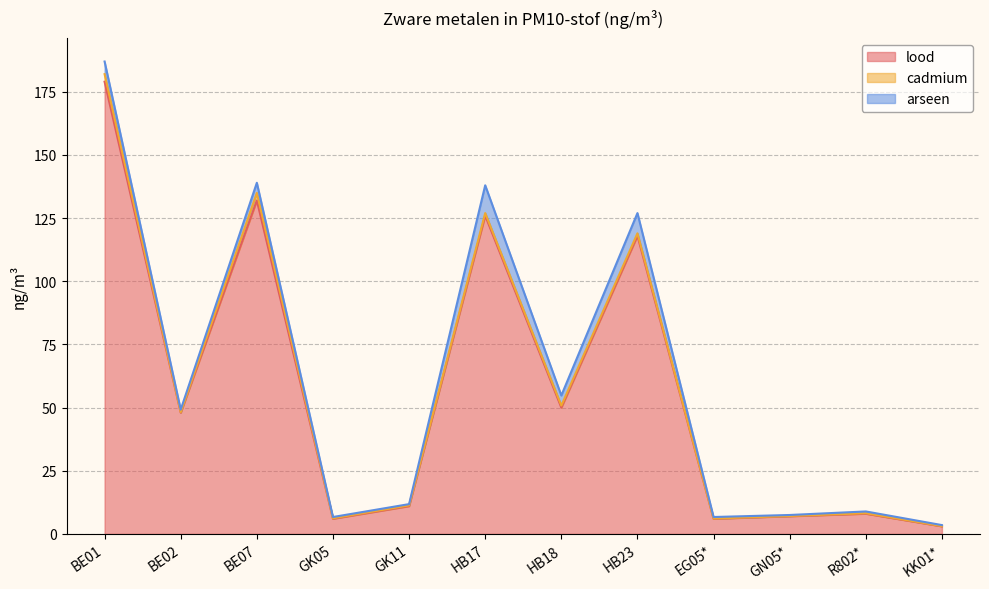

Reading left to right, what are all the values shown in this chart?

lood: 179.0	48.0	132.0	6.0	11.0	126.0	50.0	118.0	6.0	7.0	8.0	3.0
cadmium: 3.0	0.2	3.0	0.2	0.3	1.0	0.8	1.0	0.1	0.1	0.2	0.1
arseen: 5.0	1.0	4.0	0.5	0.5	11.0	4.0	8.0	0.6	0.4	0.7	0.4